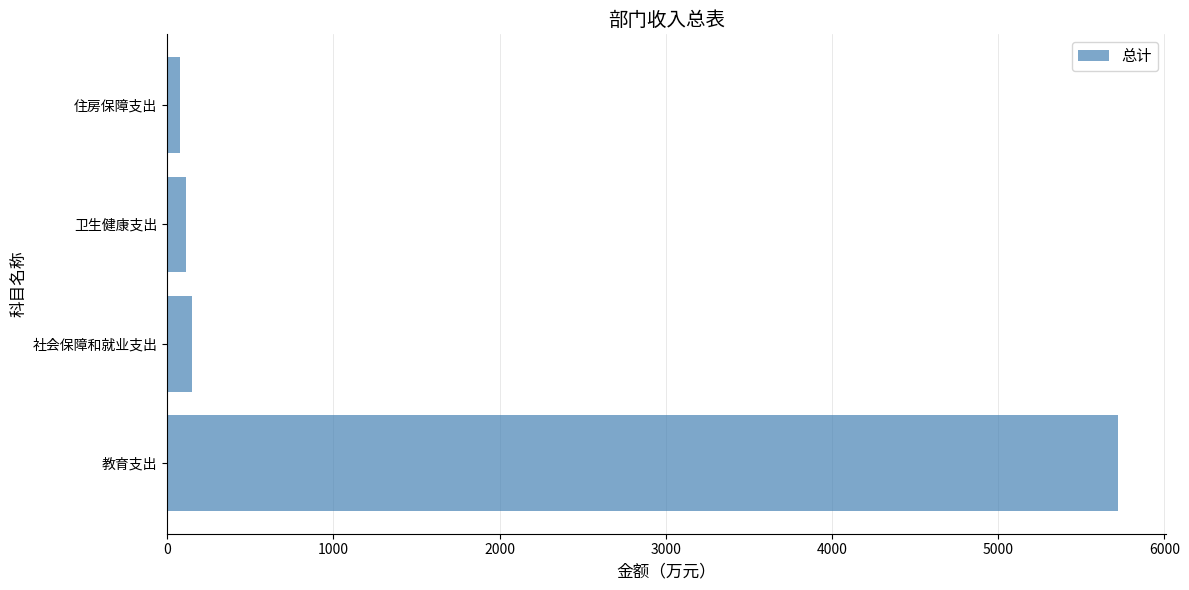

The value at 教育支出 is 3256.1. True or false?

False